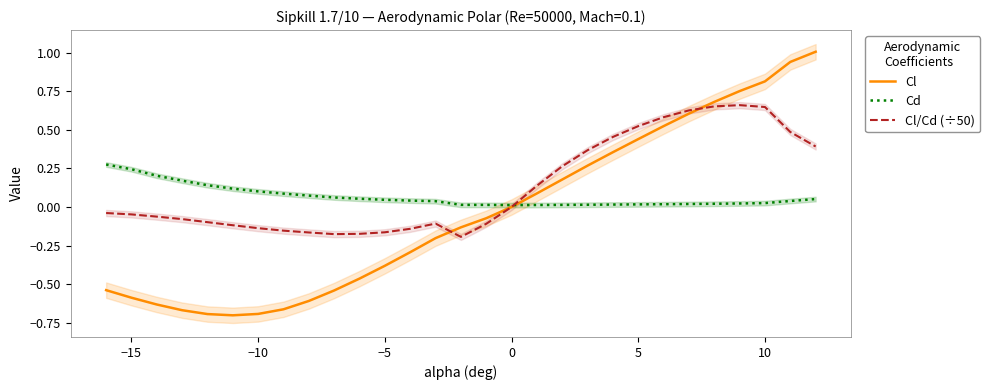

Is this an area chart (filled region under the line)?

No